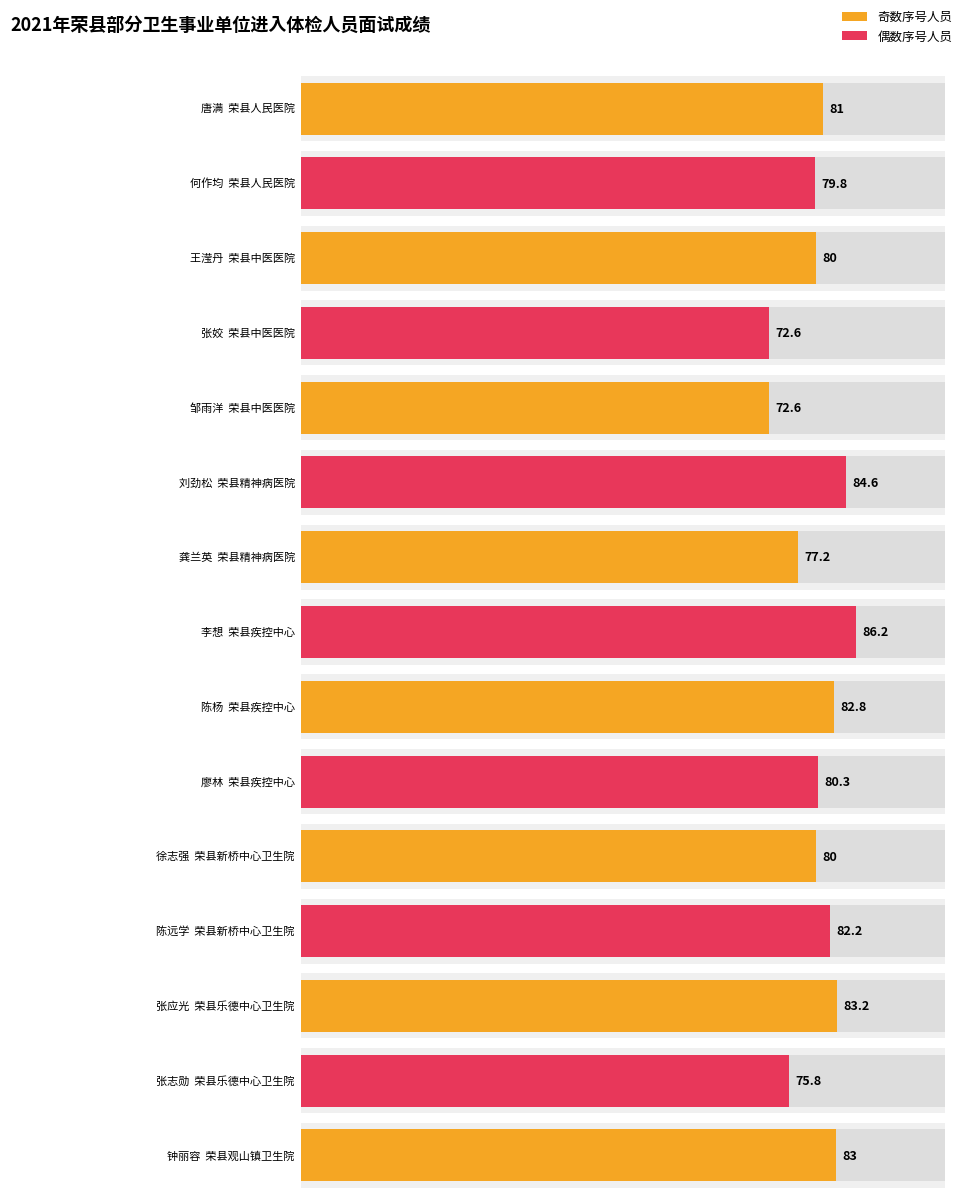

Does the chart contain any negative values?

No